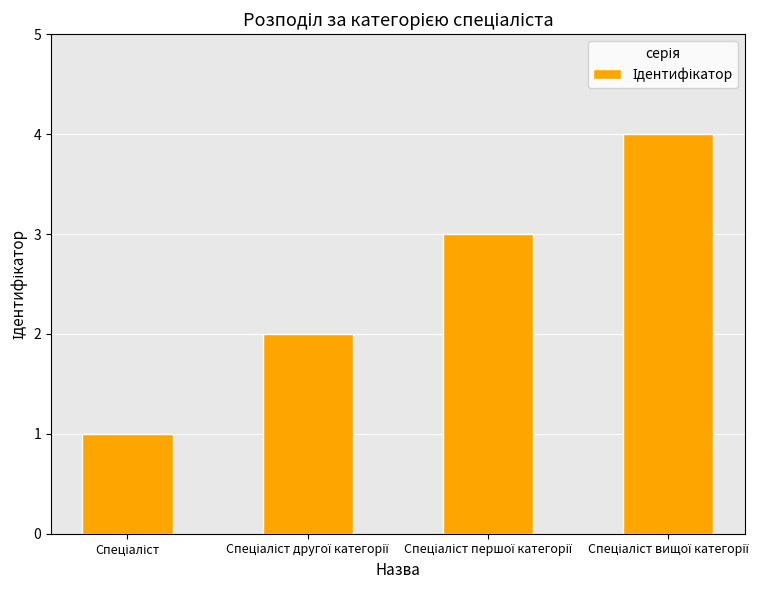

What is the sum of all values?

10